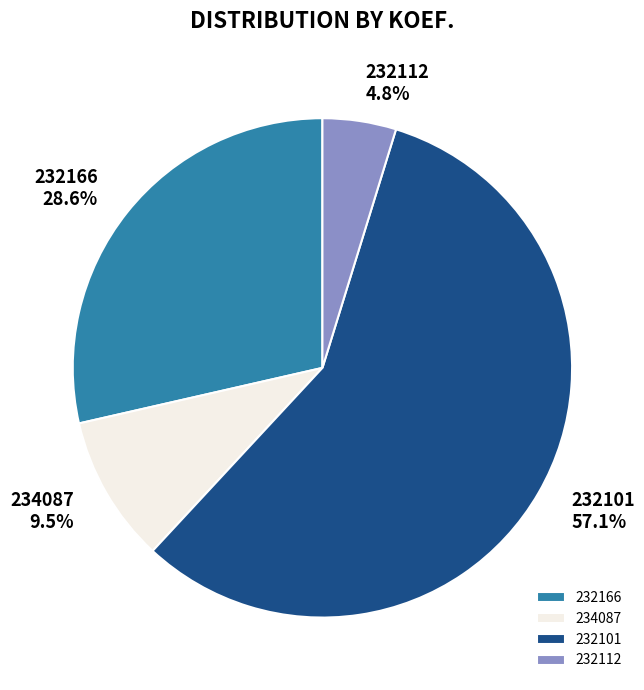

Rank the categories by value from lowest to highest.

232112, 234087, 232166, 232101